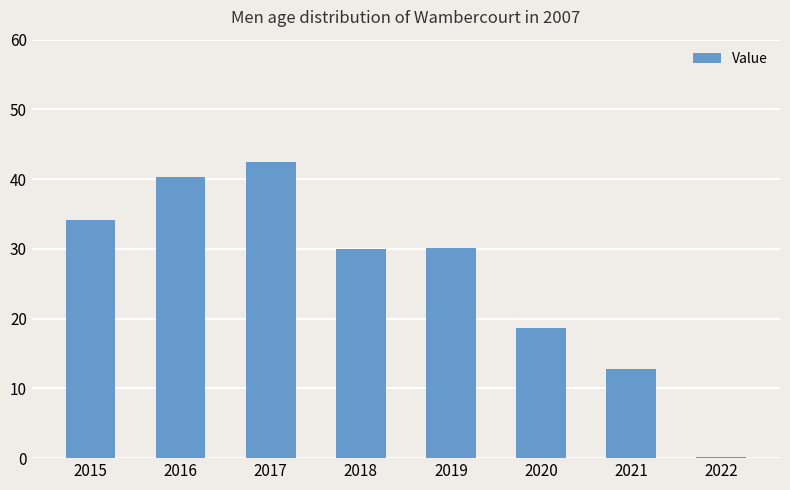

What is the sum of all values?

208.7